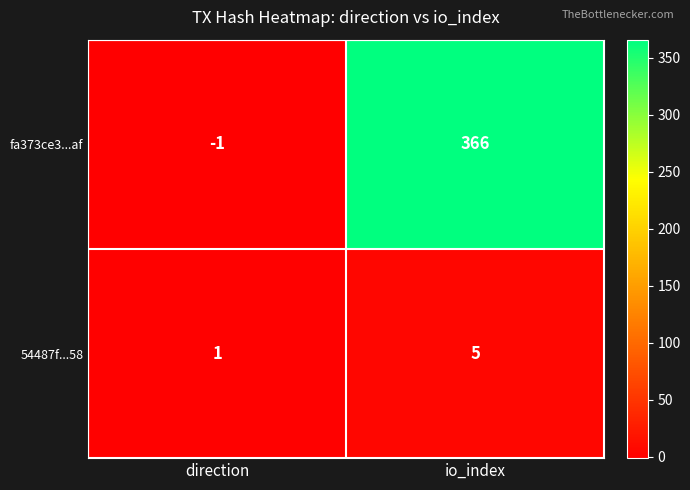

List the series in order of their peak value, highest first.

fa373ce3...af, 54487f...58